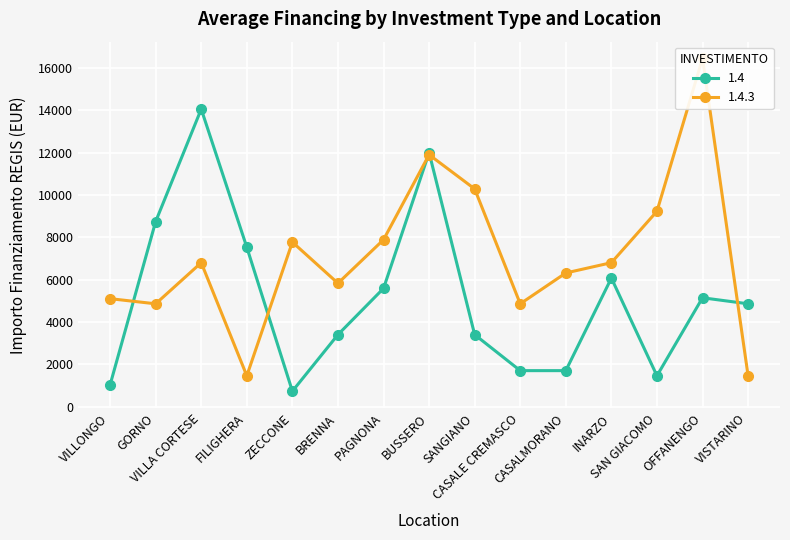

List the series in order of their overall mean, highest first.

1.4.3, 1.4